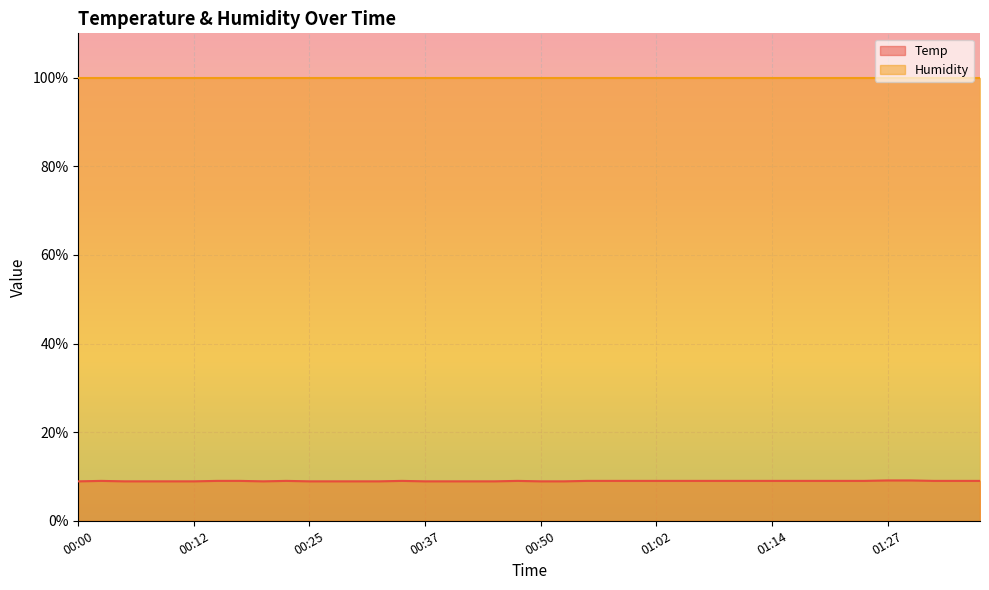

Reading left to right, extract all data points from this chart.

8.9	9.0	8.9	8.9	8.9	8.9	9.0	9.0	8.9	9.0	8.9	8.9	8.9	8.9	9.0	8.9	8.9	8.9	8.9	9.0	8.9	8.9	9.0	9.0	9.0	9.0	9.0	9.0	9.0	9.0	9.0	9.0	9.0	9.0	9.0	9.1	9.1	9.0	9.0	9.0